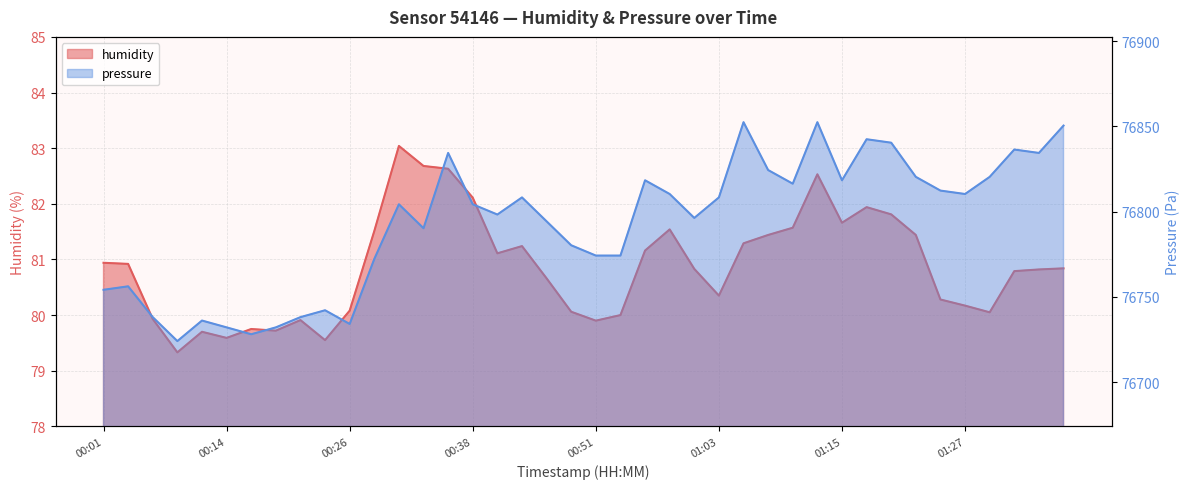

True or false: humidity and pressure_norm intersect in this chart.

False